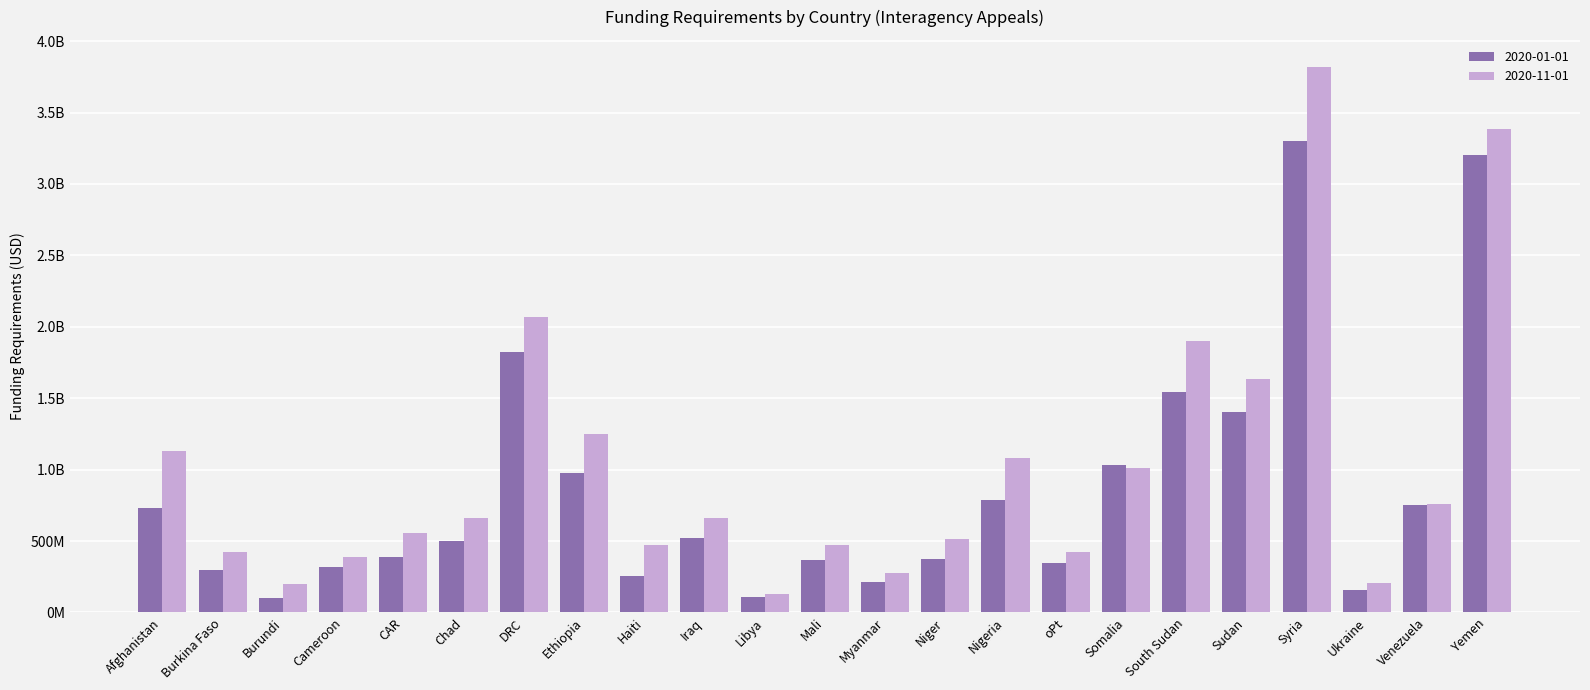

At which label is 2020-01-01 closest to 1702000000?

DRC